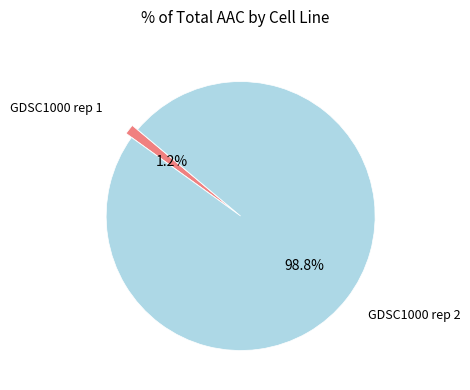

Does any single category account for the majority?

Yes